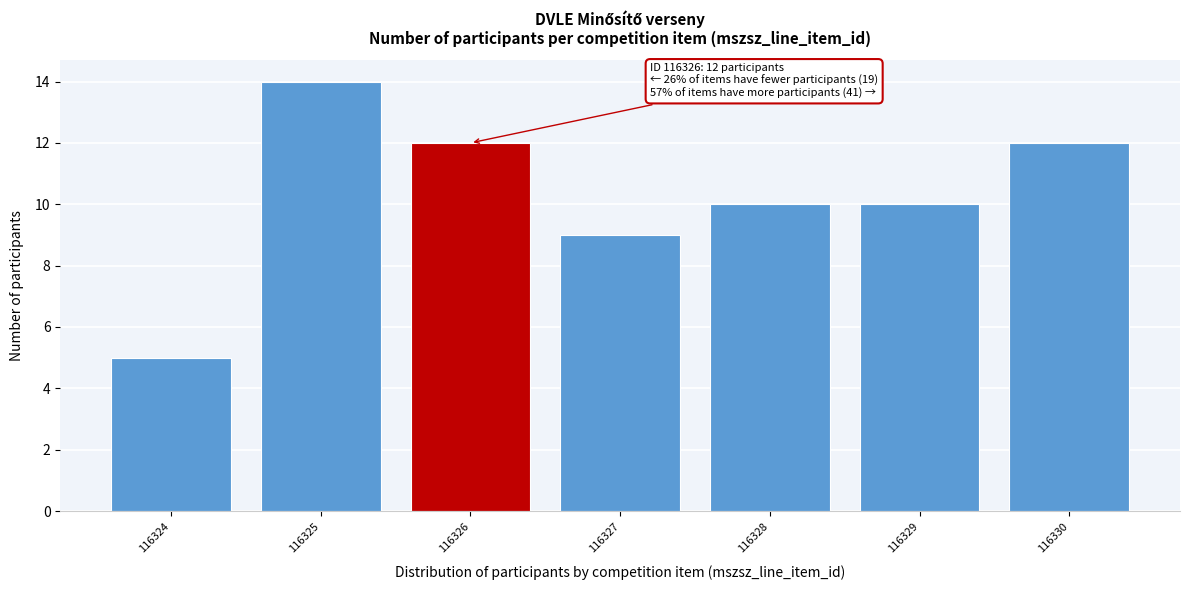

Reading right to left, extract all data points from this chart.

116330=12	116329=10	116328=10	116327=9	116326=12	116325=14	116324=5